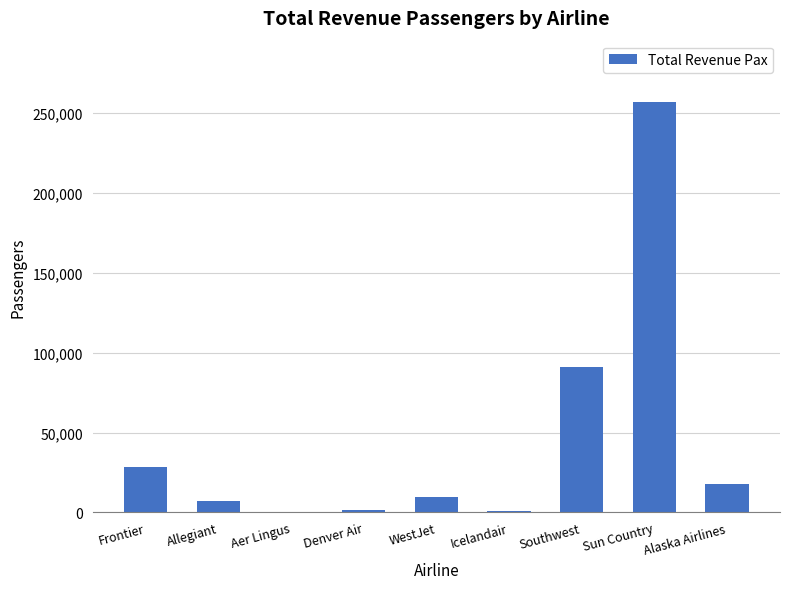

What is the change in value from Aer Lingus to Alaska Airlines?

+17509